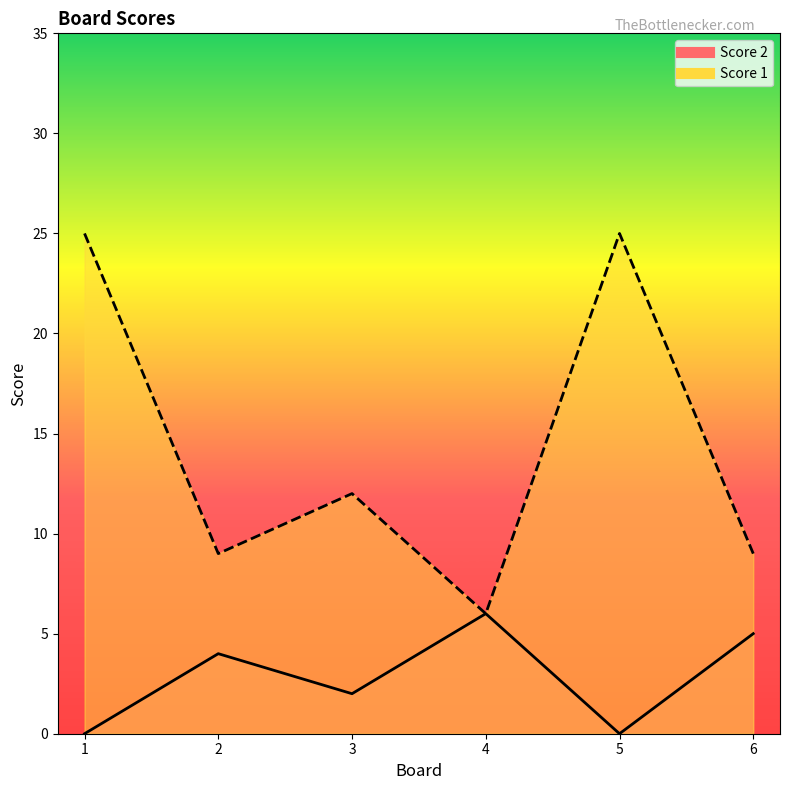

Which series has the widest spread of values?

Score 1